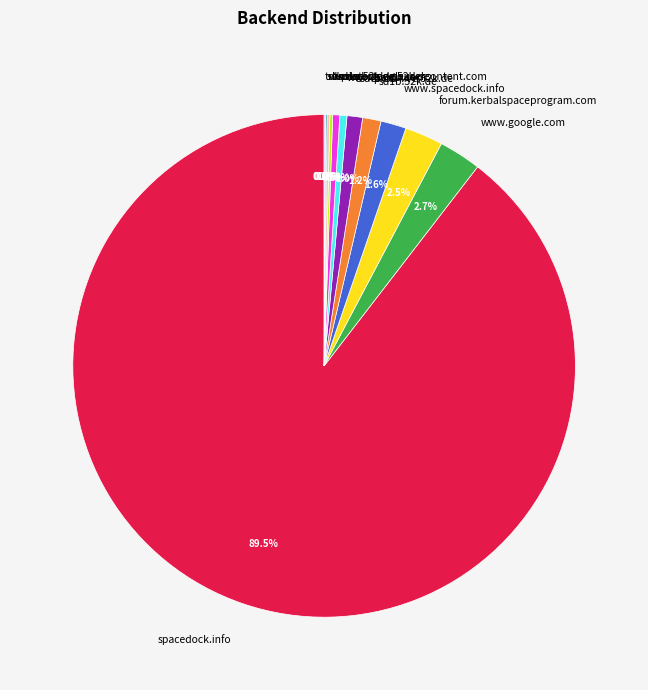

To the nearest percent, what portion does www.google.com represent?

3%